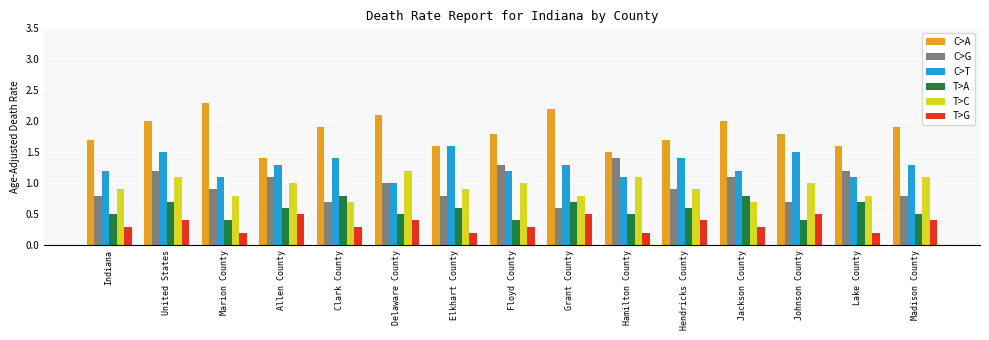

What are all the series names shown in the legend?

C>A, C>G, C>T, T>A, T>C, T>G